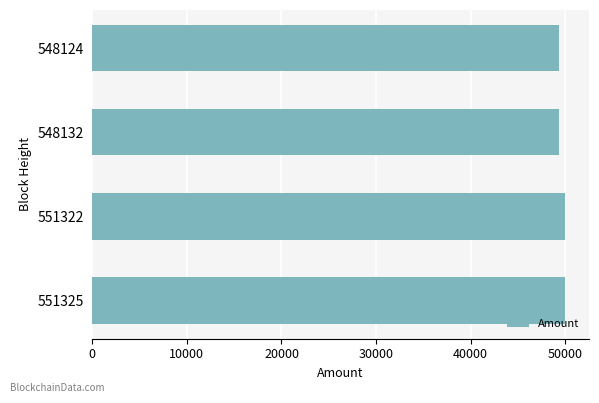

What is the smallest value displayed?

49299